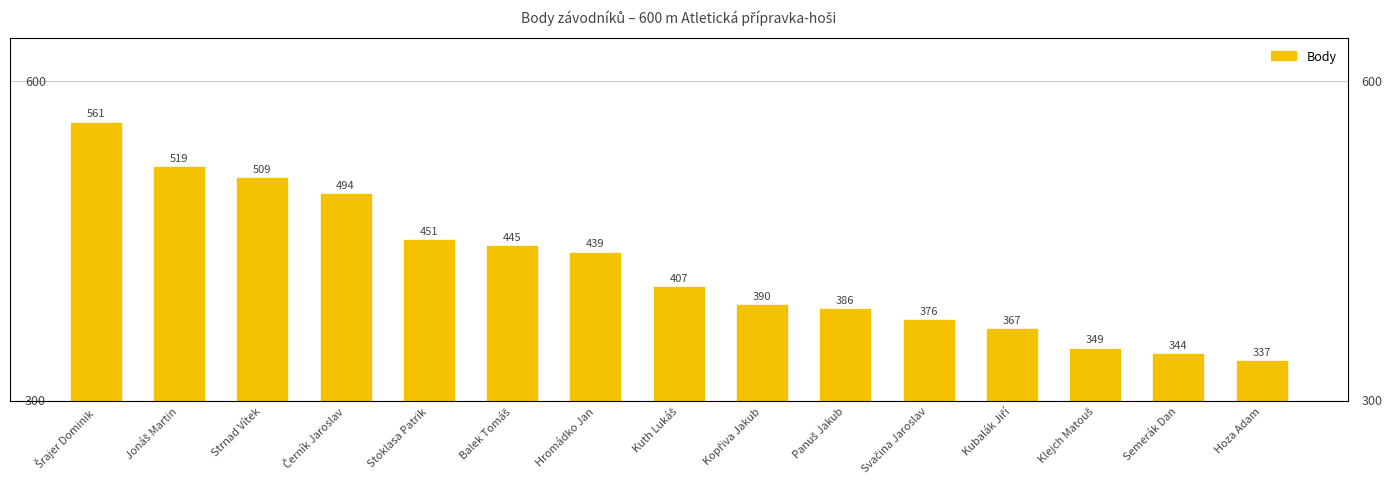

Reading left to right, extract all data points from this chart.

Šrajer Dominik=561	Jonáš Martin=519	Strnad Vítek=509	Černík Jaroslav=494	Stoklasa Patrik=451	Balek Tomáš=445	Hromádko Jan=439	Kuth Lukáš=407	Kopřiva Jakub=390	Panuš Jakub=386	Svačina Jaroslav=376	Kubalák Jiří=367	Klejch Matouš=349	Semerák Dan=344	Hoza Adam=337